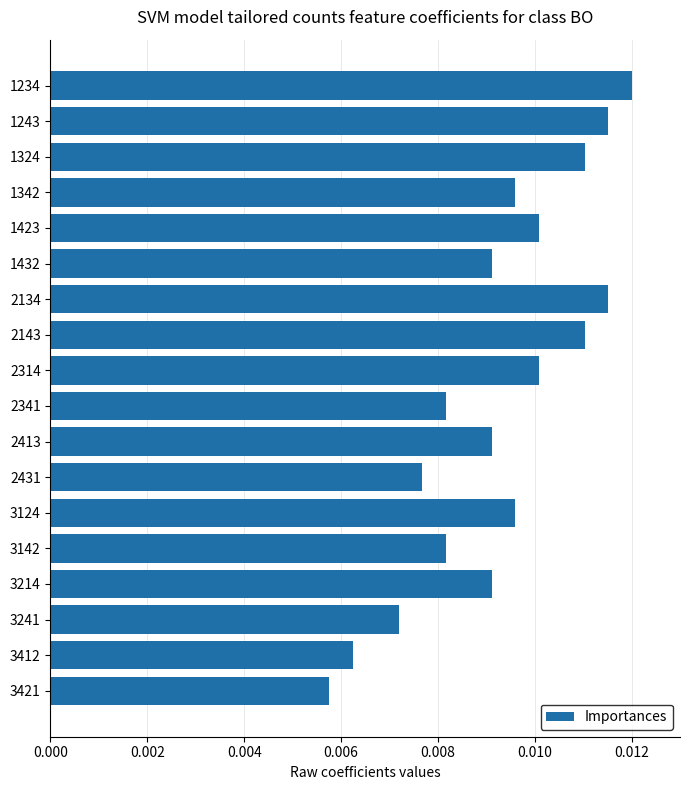

Between 3421 and 3124, which is larger?

3124